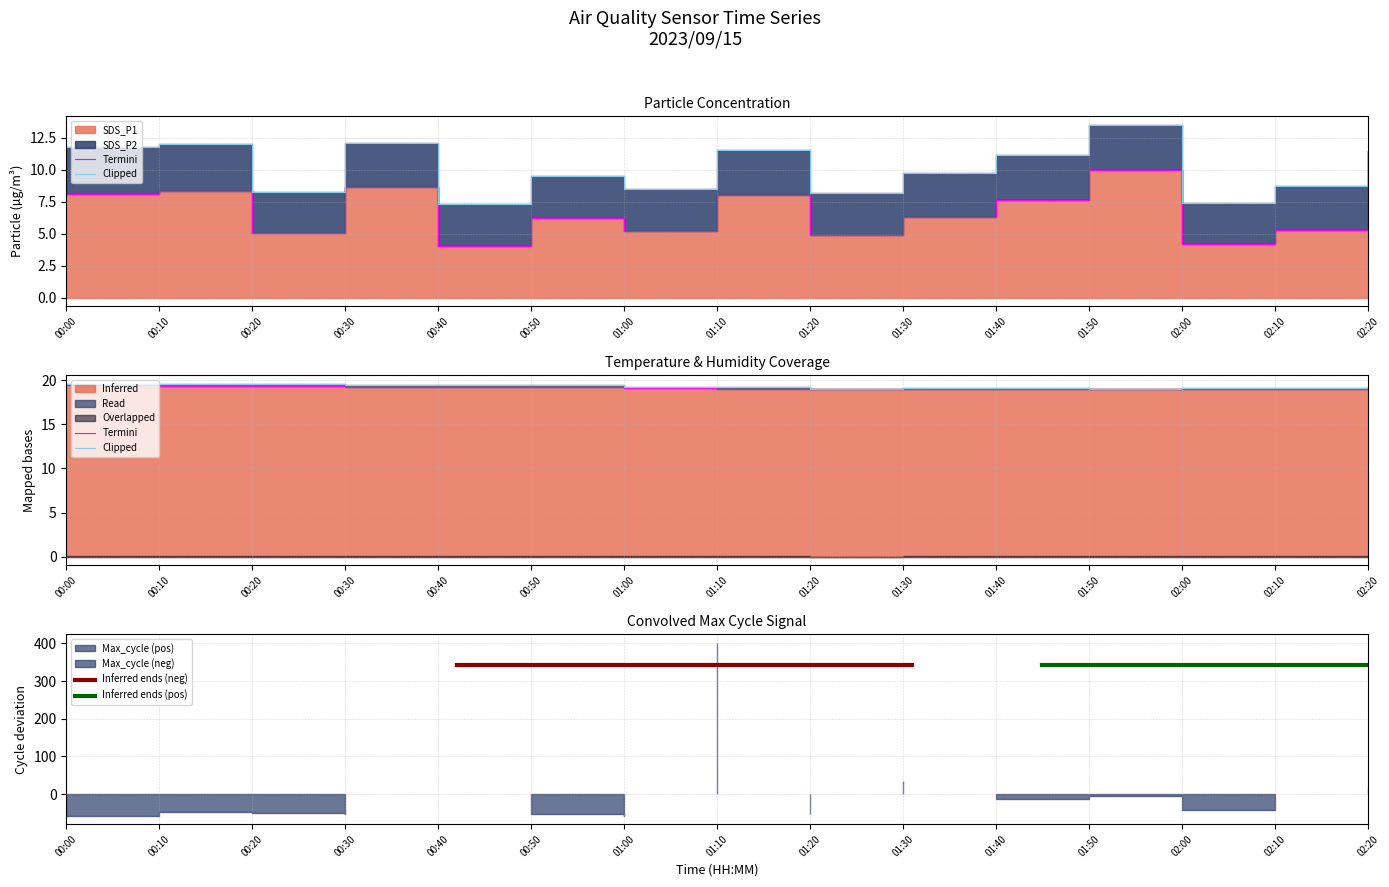

Is it true that Temp equals 19.0 at 02:00?

True